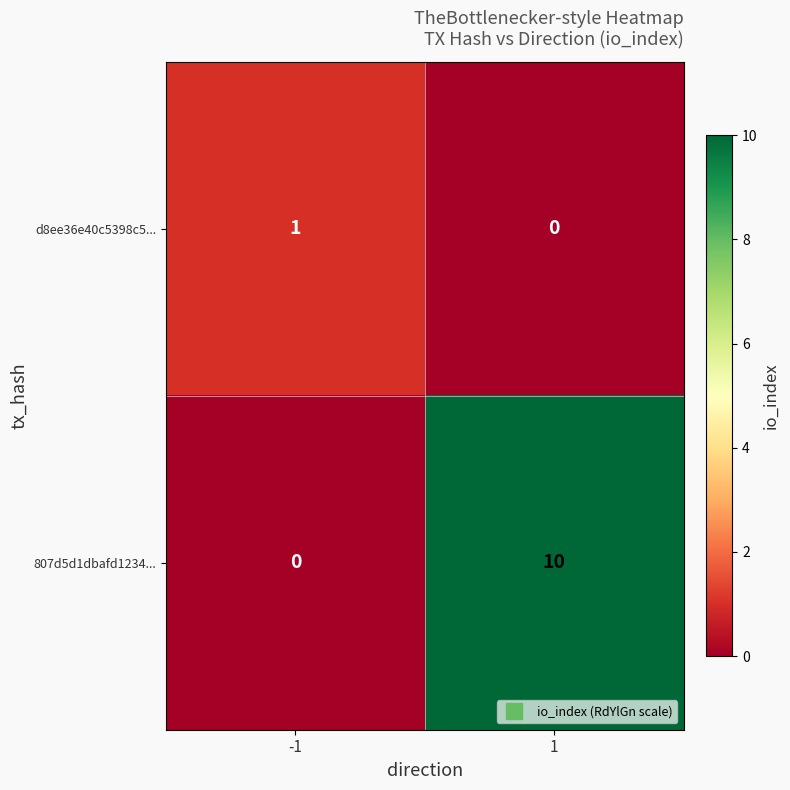

List the series in order of their peak value, lowest first.

d8ee36e40c5398c5..., 807d5d1dbafd1234...